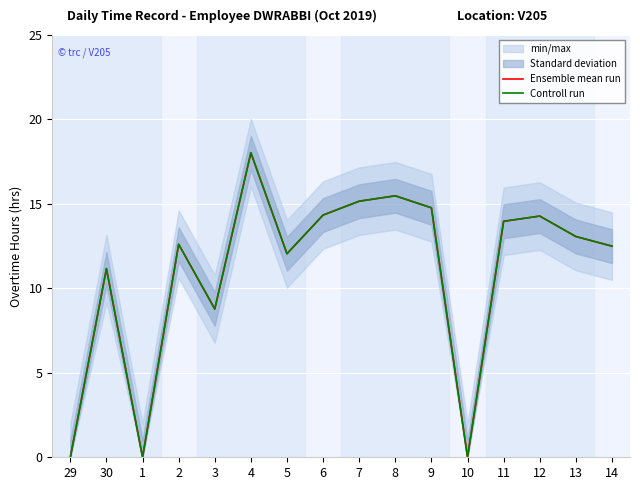

In Ensemble mean run, how many points are lower than both neighbors (excluding endpoints)?

4